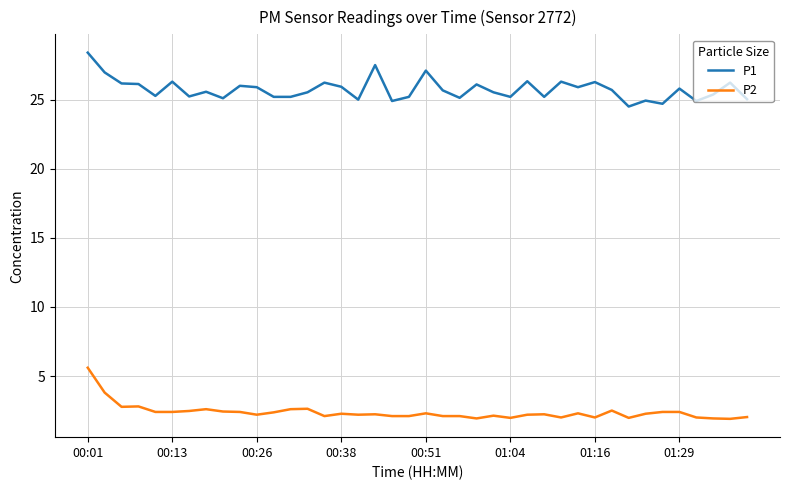

List the series in order of their peak value, lowest first.

P2, P1